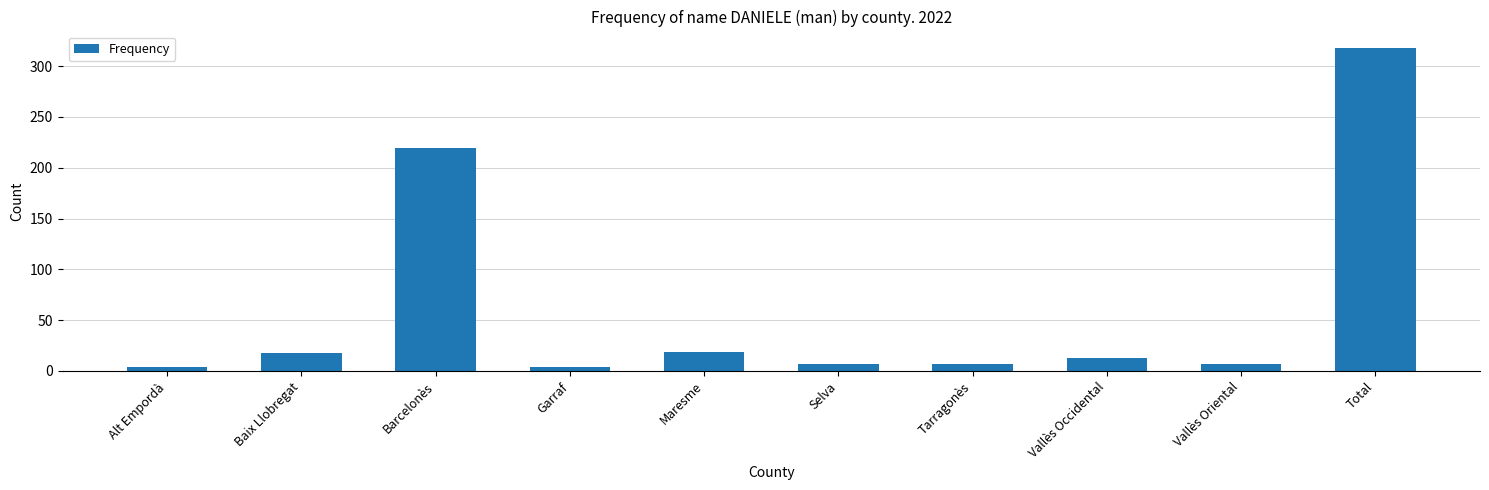

What is the maximum value shown in the chart?

318